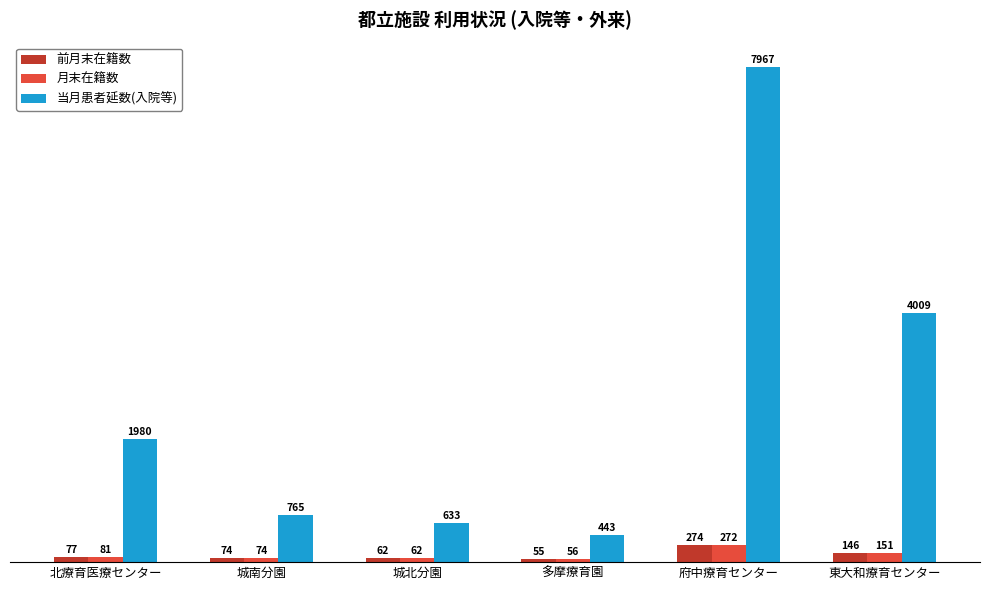

True or false: 月末在籍数 has a value of 81 at 北療育医療センター.

True